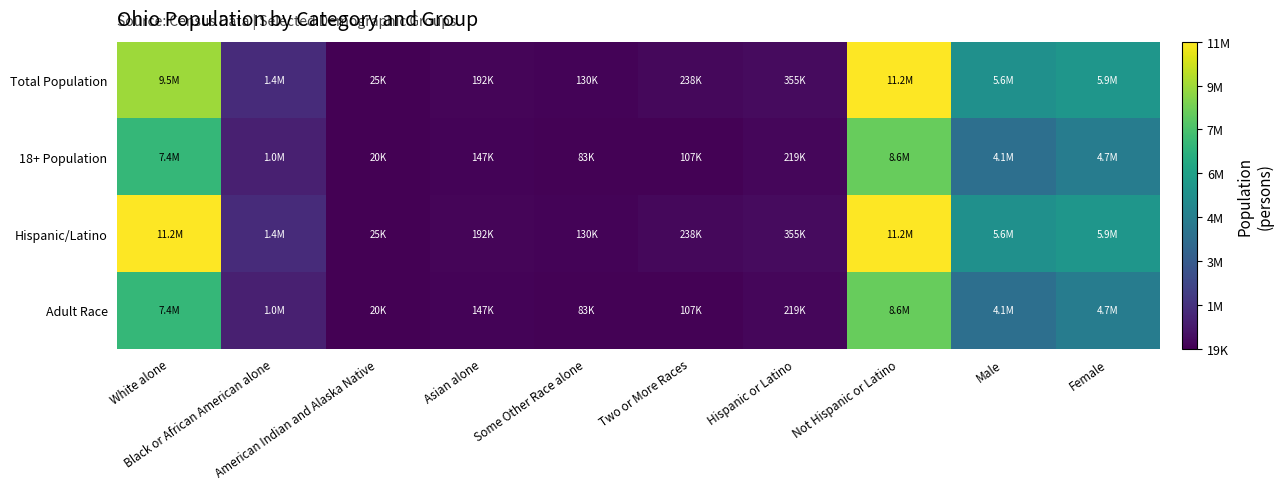

Reading left to right, what are all the values shown in this chart?

Total Population: White alone=9539437	Black or African American alone=1407681	American Indian and Alaska Native=25292	Asian alone=192233	Some Other Race alone=130030	Two or More Races=237765	Hispanic or Latino=354674	Not Hispanic or Latino=11181830	Male=5632156	Female=5904348
18+ Population: White alone=7444509	Black or African American alone=1003077	American Indian and Alaska Native=19616	Asian alone=146512	Some Other Race alone=82544	Two or More Races=106671	Hispanic or Latino=218924	Not Hispanic or Latino=8586829	Male=4108639	Female=4697114
Hispanic/Latino: White alone=11181830	Black or African American alone=1407681	American Indian and Alaska Native=25292	Asian alone=192233	Some Other Race alone=130030	Two or More Races=237765	Hispanic or Latino=354674	Not Hispanic or Latino=11181830	Male=5632156	Female=5904348
Adult Race: White alone=7444509	Black or African American alone=1003077	American Indian and Alaska Native=19616	Asian alone=146512	Some Other Race alone=82544	Two or More Races=106671	Hispanic or Latino=218924	Not Hispanic or Latino=8586829	Male=4108639	Female=4697114